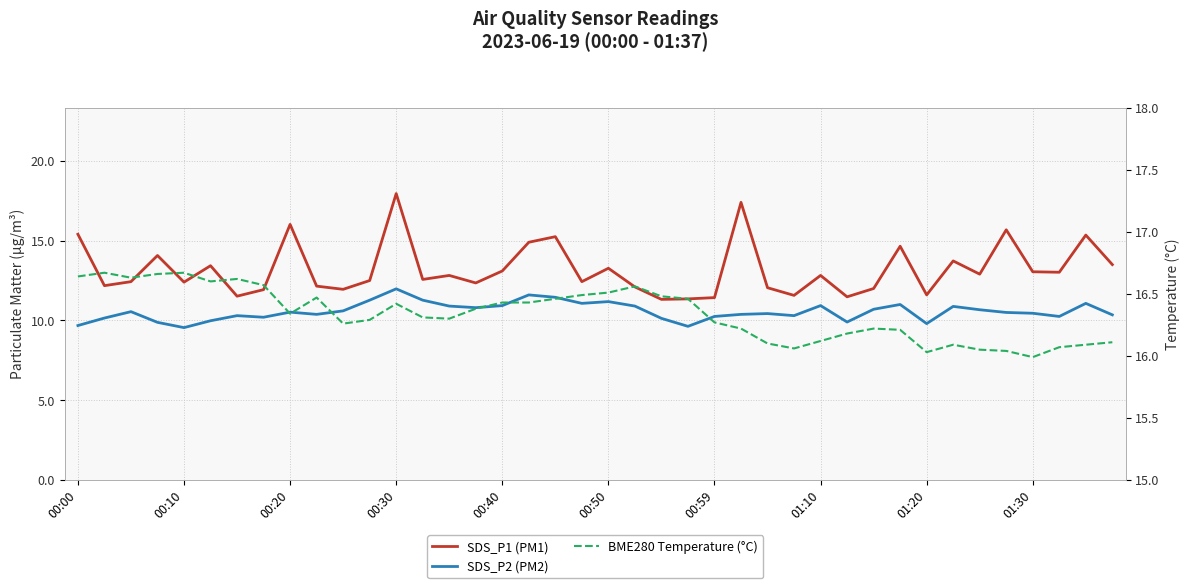

True or false: BME280 Temperature (°C) and SDS_P2 (PM2) intersect in this chart.

False